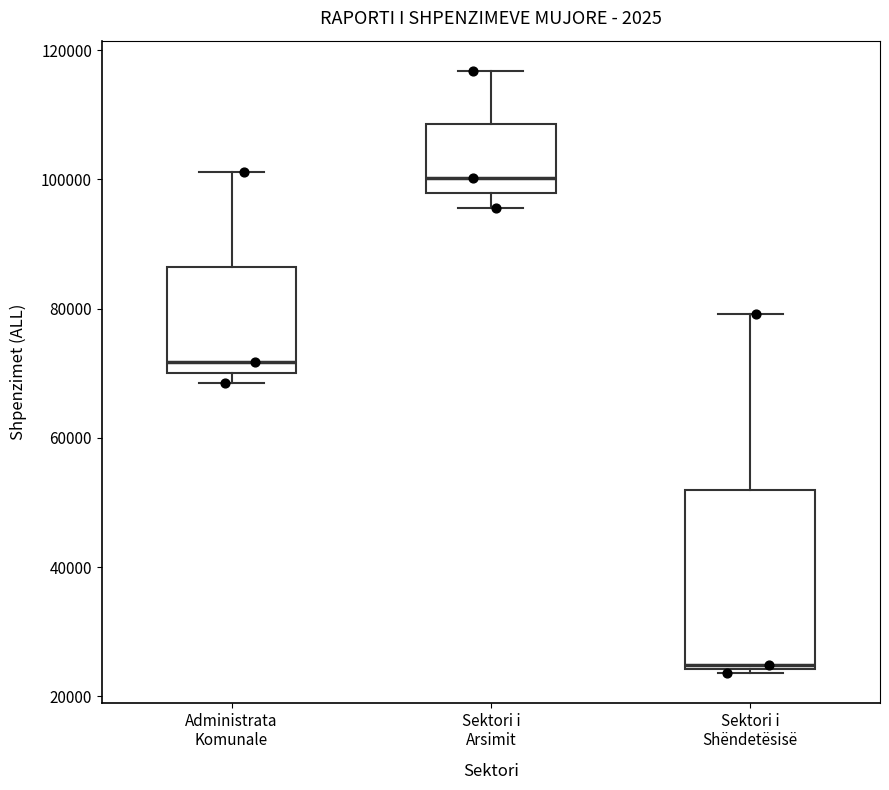

Reading left to right, transcribe this box plot: for each box, give where its median line is, the range the box spans, and where its two whiskers end, as read against the y-axis. The values are not printed on the chart, so give them approximately, as read against the axis.

Administrata Komunale: median 72000, box 70000 to 86000, whiskers 68000 to 102000
Sektori i Arsimit: median 100000, box 98000 to 108000, whiskers 96000 to 116000
Sektori i Shëndetësisë: median 24000, box 24000 to 52000, whiskers 24000 to 80000